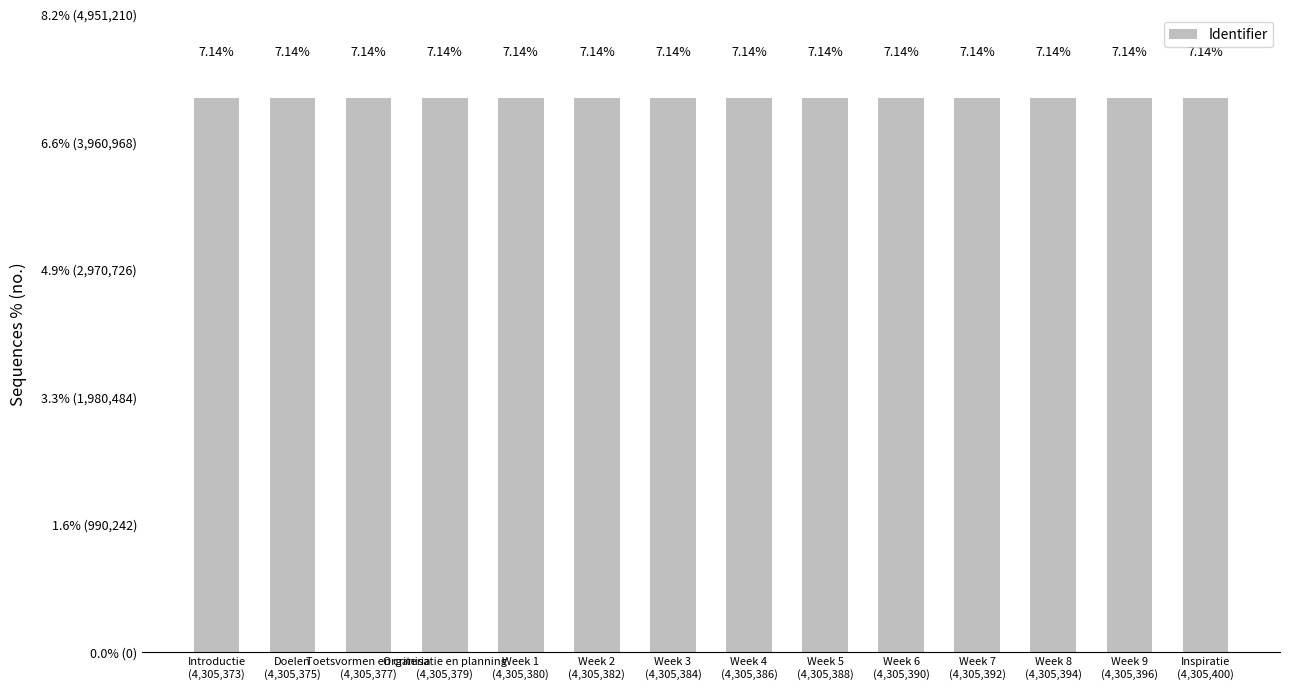

Reading left to right, what are all the values shown in this chart?

Introductie
(4,305,373)=4305373	Doelen
(4,305,375)=4305375	Toetsvormen en criteria
(4,305,377)=4305377	Organisatie en planning
(4,305,379)=4305379	Week 1
(4,305,380)=4305380	Week 2
(4,305,382)=4305382	Week 3
(4,305,384)=4305384	Week 4
(4,305,386)=4305386	Week 5
(4,305,388)=4305388	Week 6
(4,305,390)=4305390	Week 7
(4,305,392)=4305392	Week 8
(4,305,394)=4305394	Week 9
(4,305,396)=4305396	Inspiratie
(4,305,400)=4305400